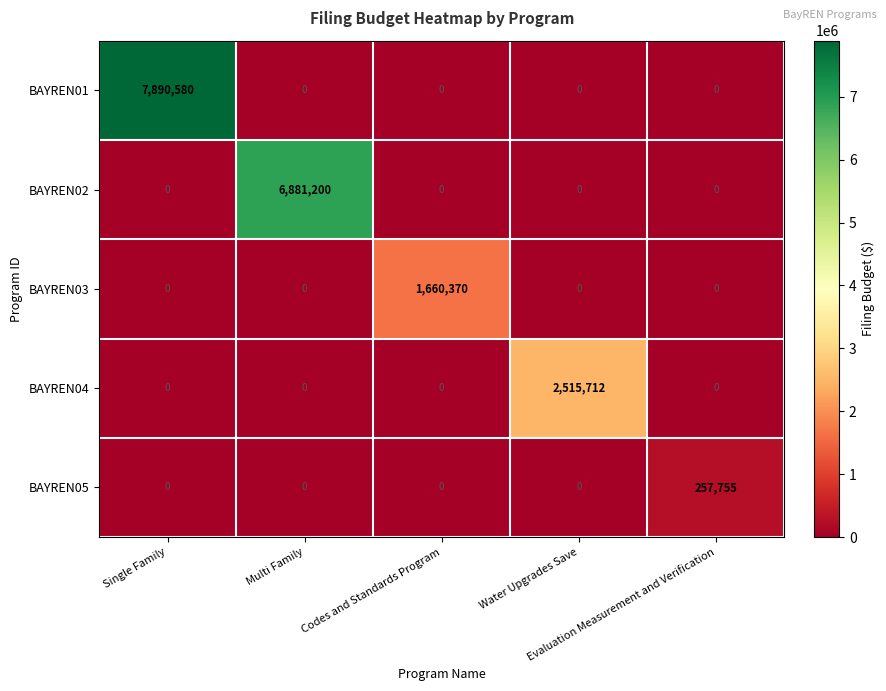

What is the difference between the maximum and minimum values in the BAYREN01 series?

7890580